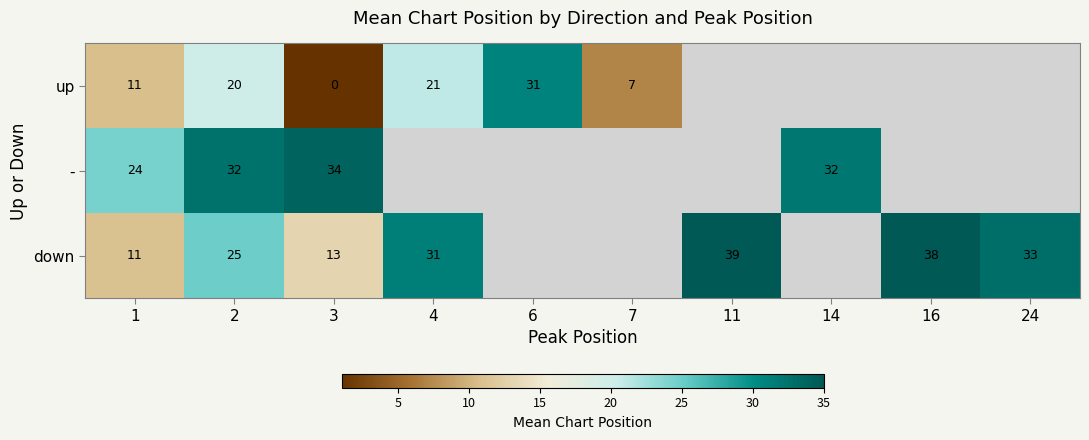

True or false: down has a value of 33.0 at 24.

True